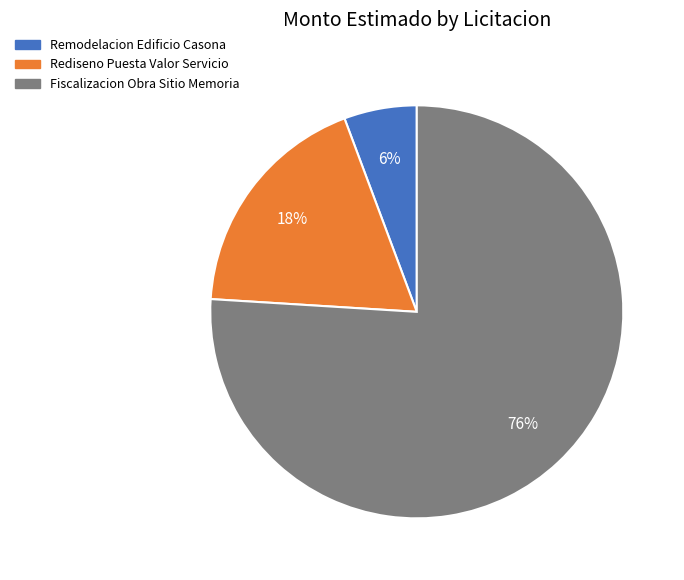

Between Remodelacion Edificio Casona and Rediseno Puesta Valor Servicio, which is larger?

Rediseno Puesta Valor Servicio